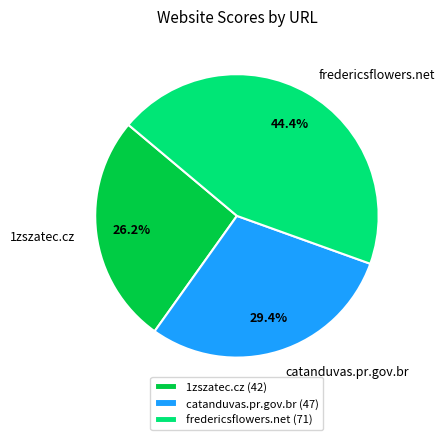

How much of the chart is everything except fredericsflowers.net?

55.6%